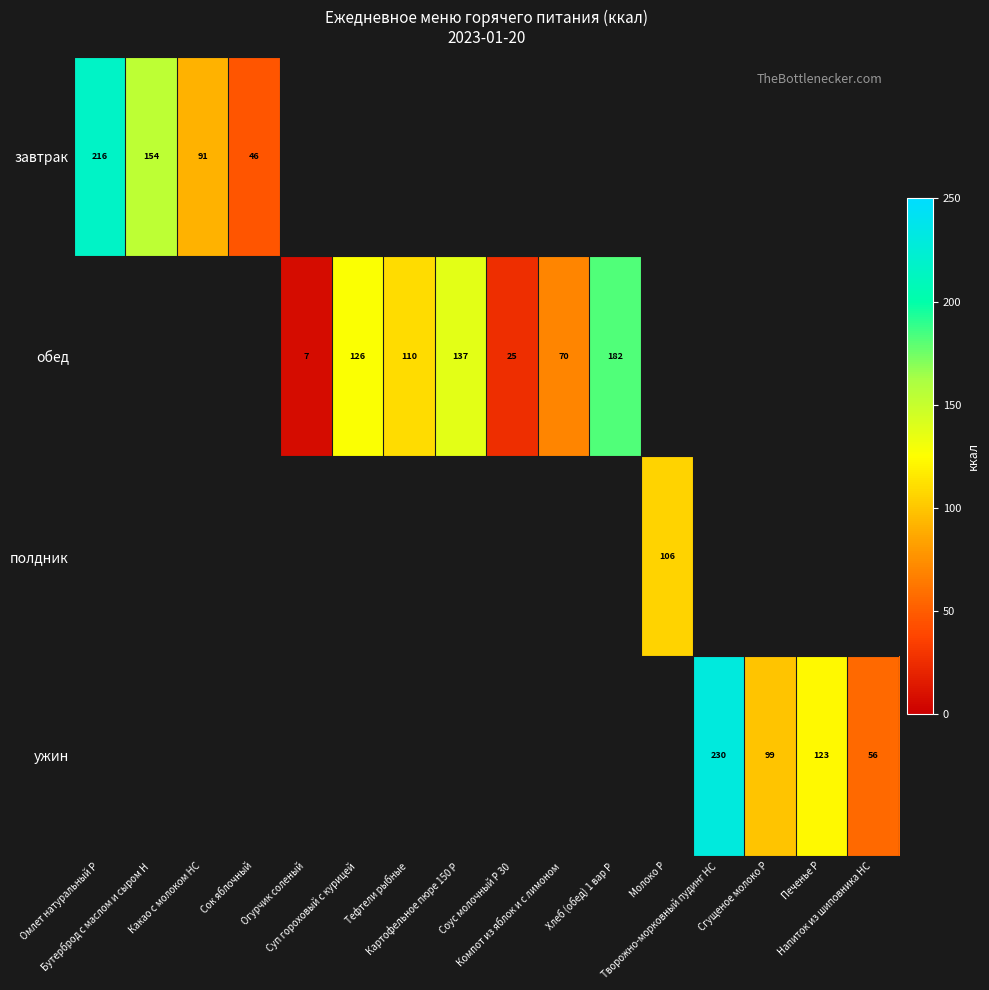

How many categories are shown in the chart?

16